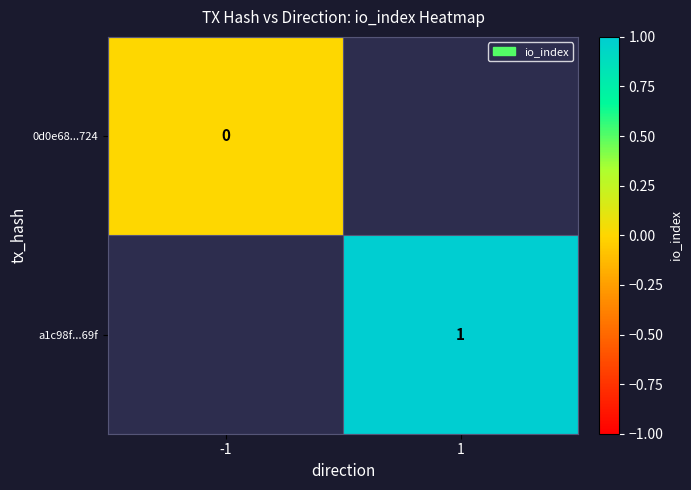

Is the value of a1c98f...69f at 1 greater than the value of 0d0e68...724 at -1?

Yes